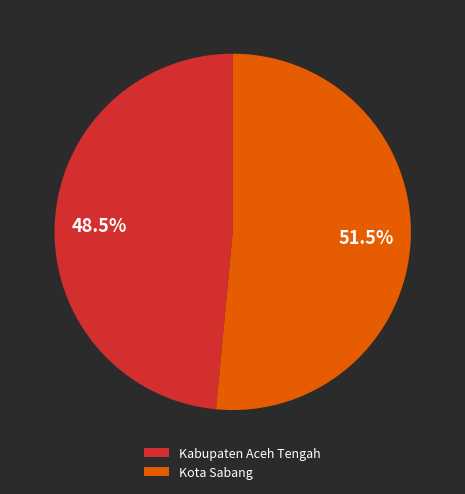

To the nearest percent, what is the combined percentage of Kabupaten Aceh Tengah and Kota Sabang?

100%